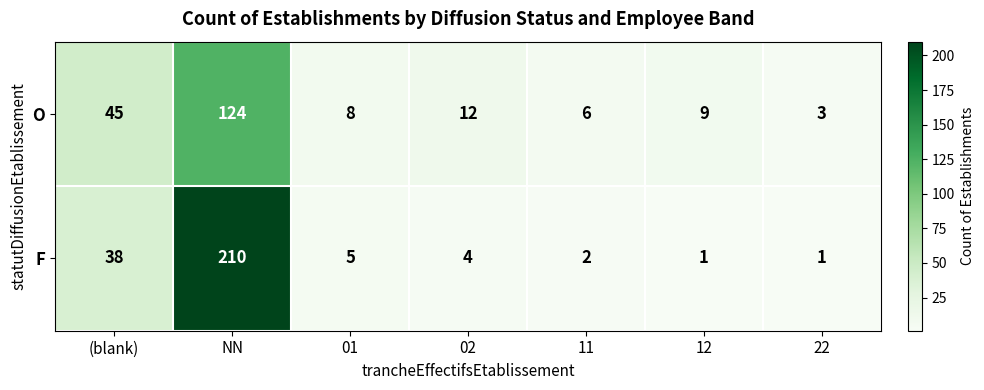

Which category has the highest value across all series?

NN